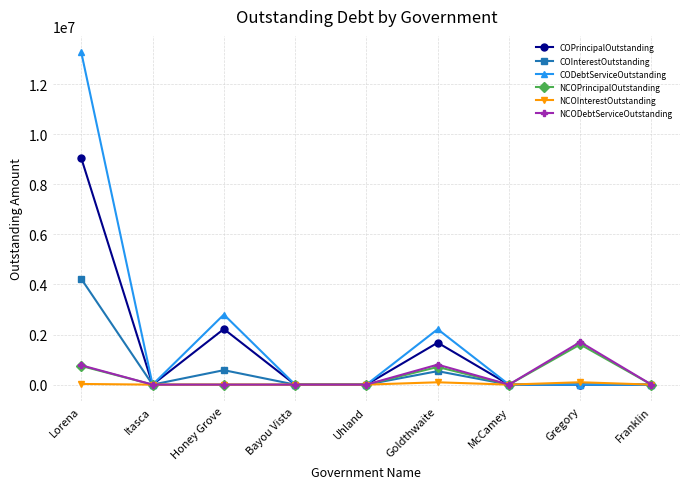

The value of NCODebtServiceOutstanding at Uhland is -1172428.9. True or false?

False